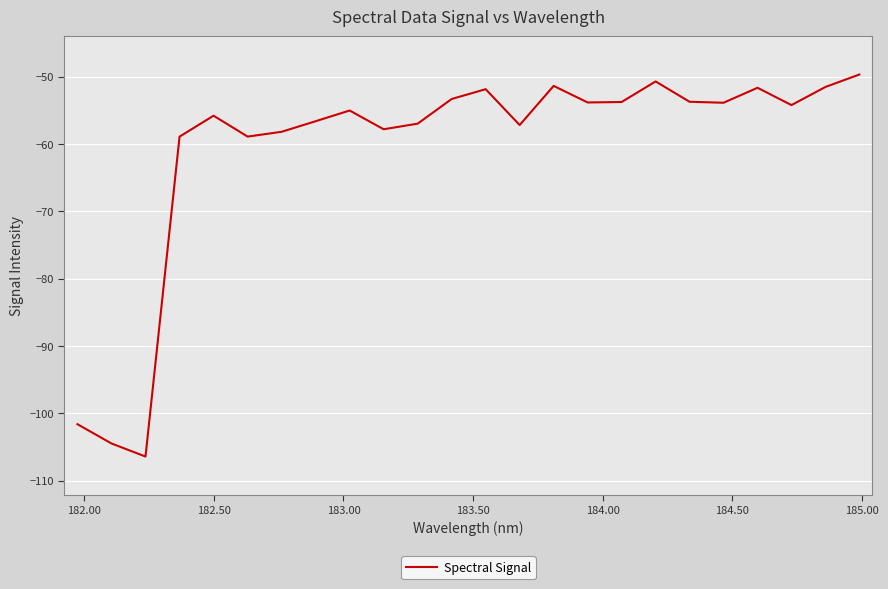

True or false: the data has more than 2 interior local peaks.

True